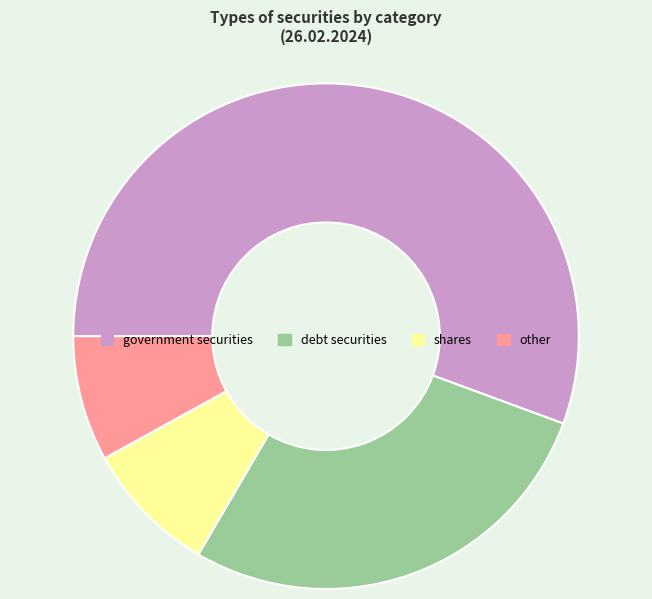

True or false: other accounts for 1% of the total.

False